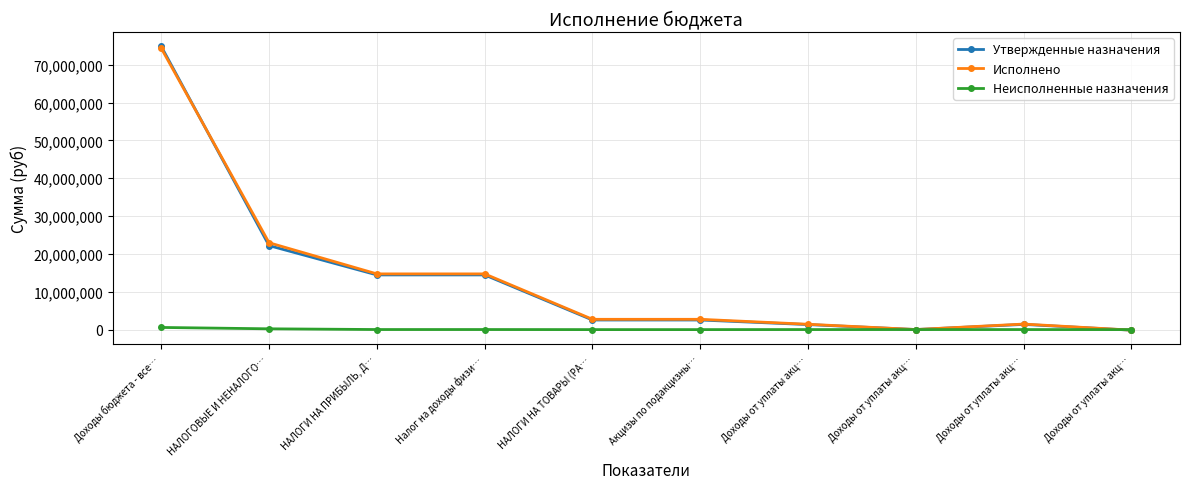

How many categories are shown in the chart?

10